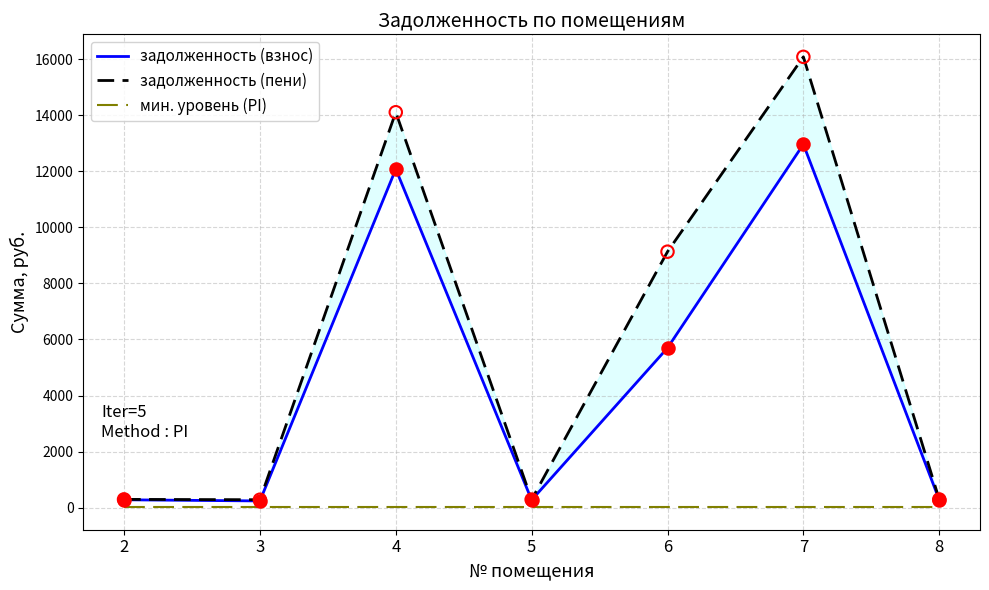

Is the value of задолженность (взнос) at 3 greater than the value of задолженность (пени) at 6?

No